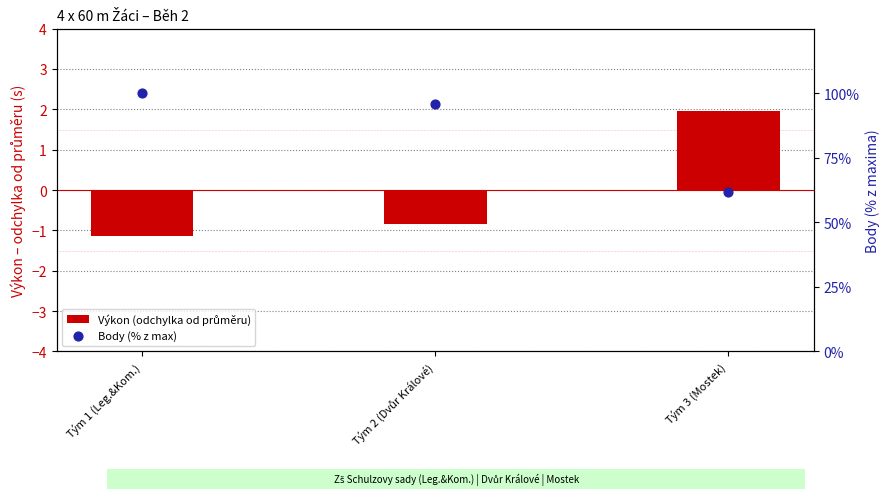

Which series has the largest total across all categories?

Body (% z max)